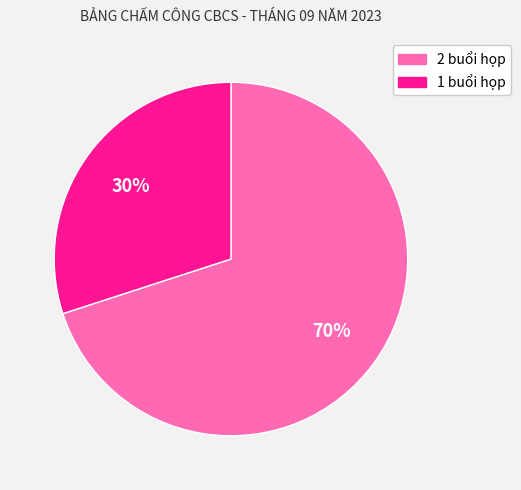

To the nearest percent, what is the difference between the largest and smallest slice percentages?

40%